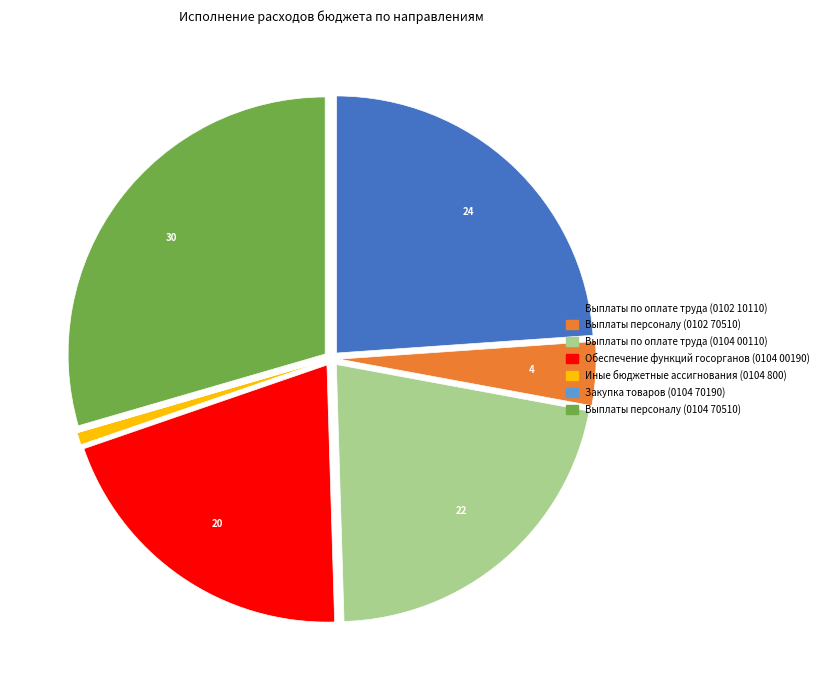

Is there a majority slice in this chart?

No